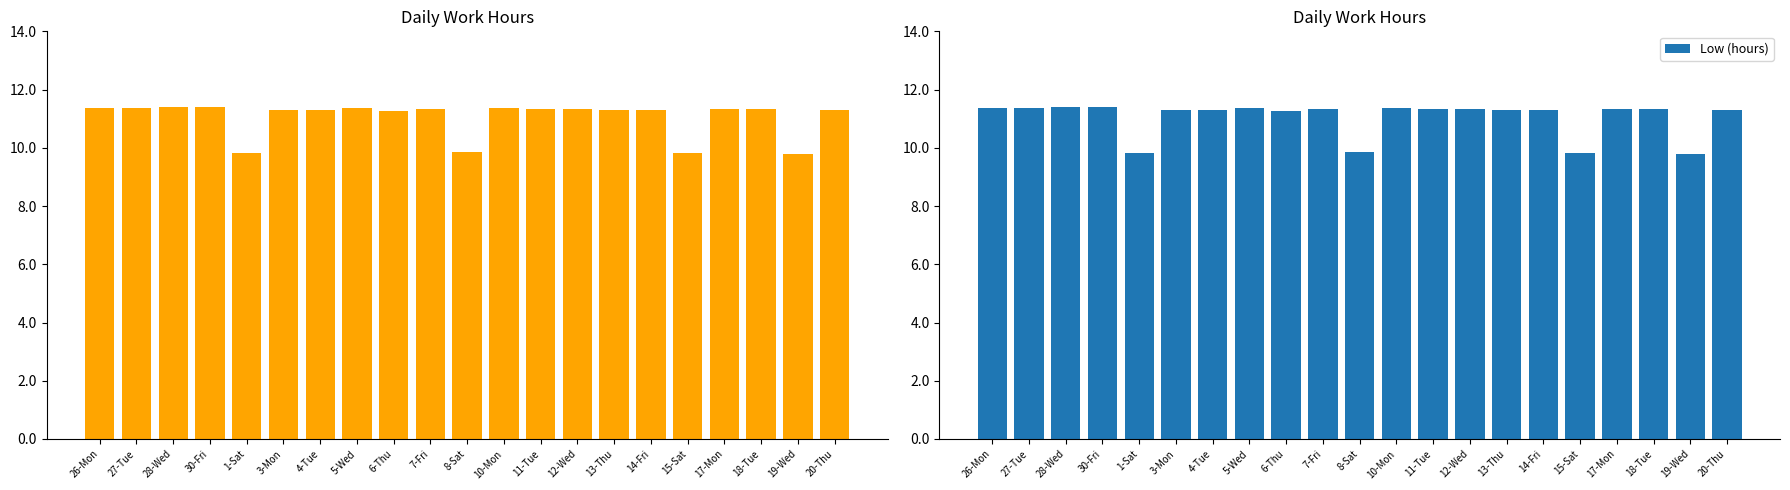

List the labels in order of value, largest first.

30-Fri, 28-Wed, 5-Wed, 26-Mon, 27-Tue, 10-Mon, 7-Fri, 12-Wed, 11-Tue, 17-Mon, 18-Tue, 3-Mon, 13-Thu, 20-Thu, 4-Tue, 14-Fri, 6-Thu, 8-Sat, 1-Sat, 15-Sat, 19-Wed